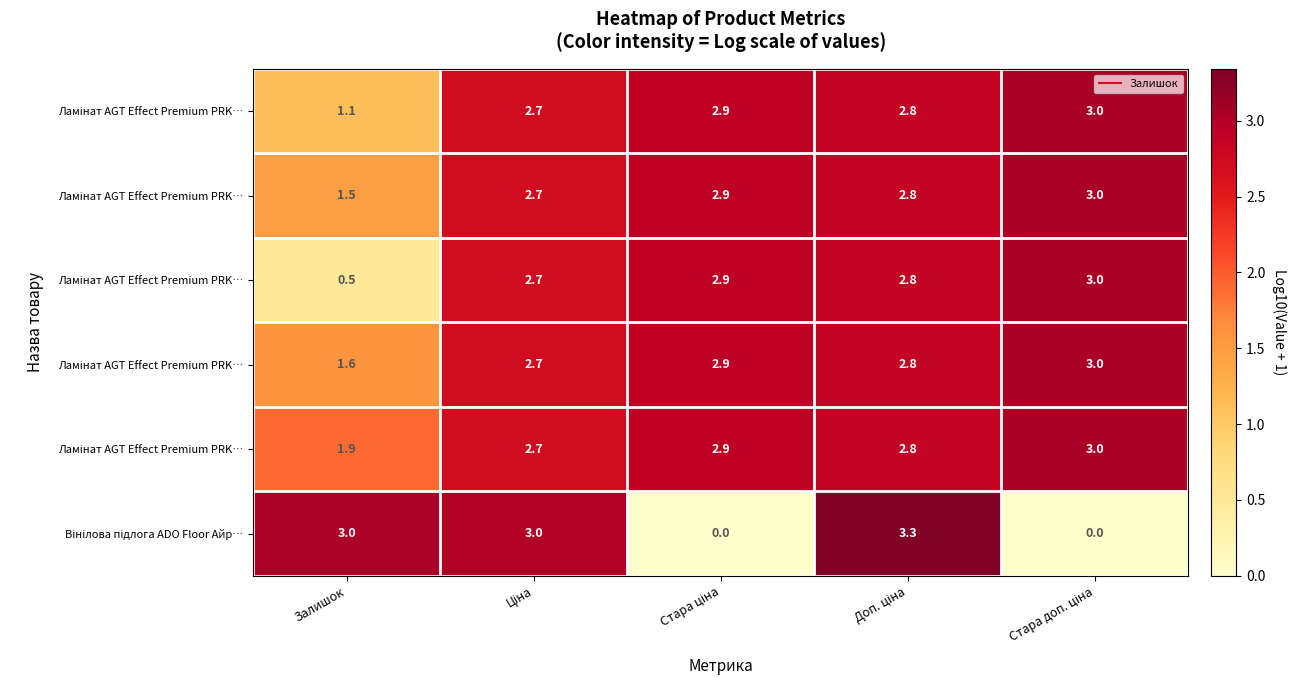

What is the difference between the highest and lowest values at Доп. ціна?

0.5